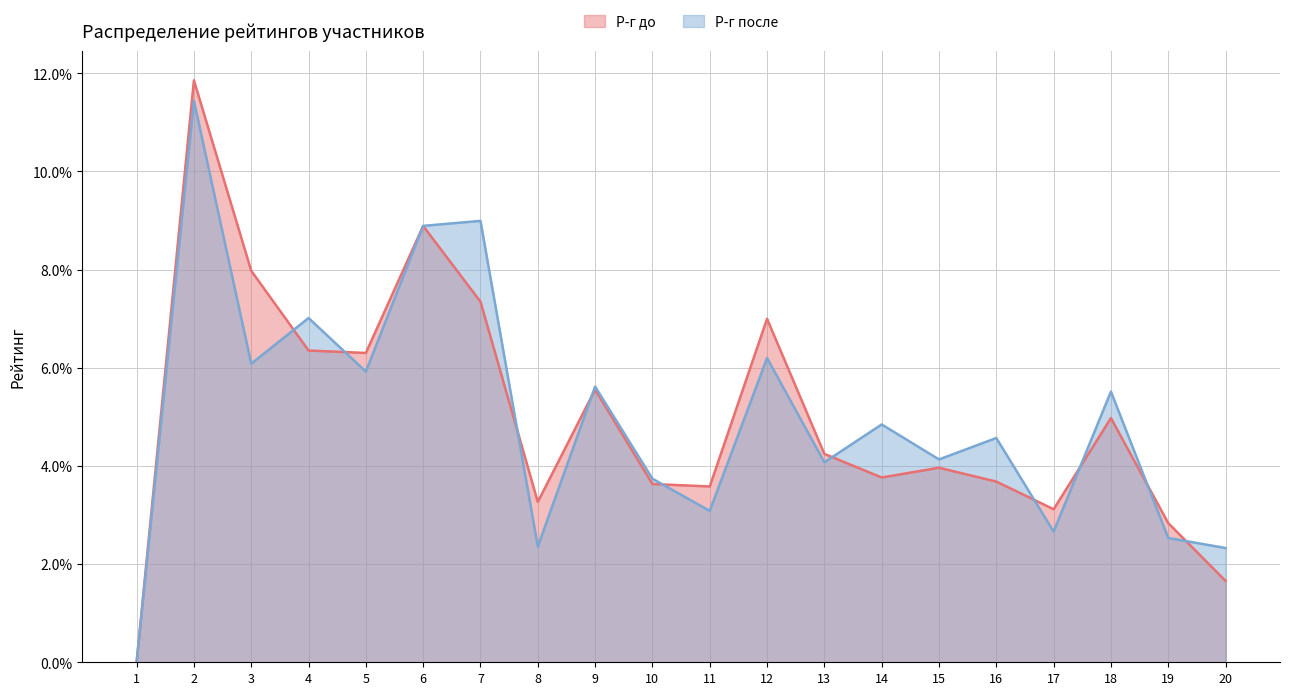

After their last crossing, which series has the higher values: Р-г до or Р-г после?

Р-г после